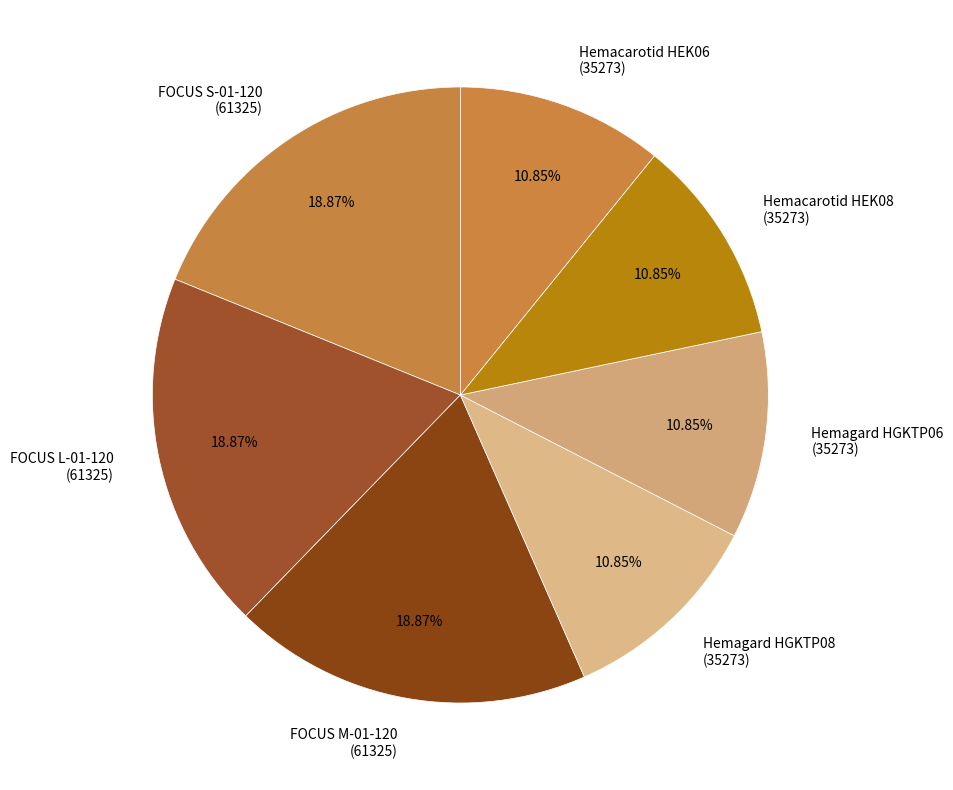

What is the ratio of the value at Hemagard HGKTP06 (35273) to the value at Hemacarotid HEK06 (35273)?

1.0